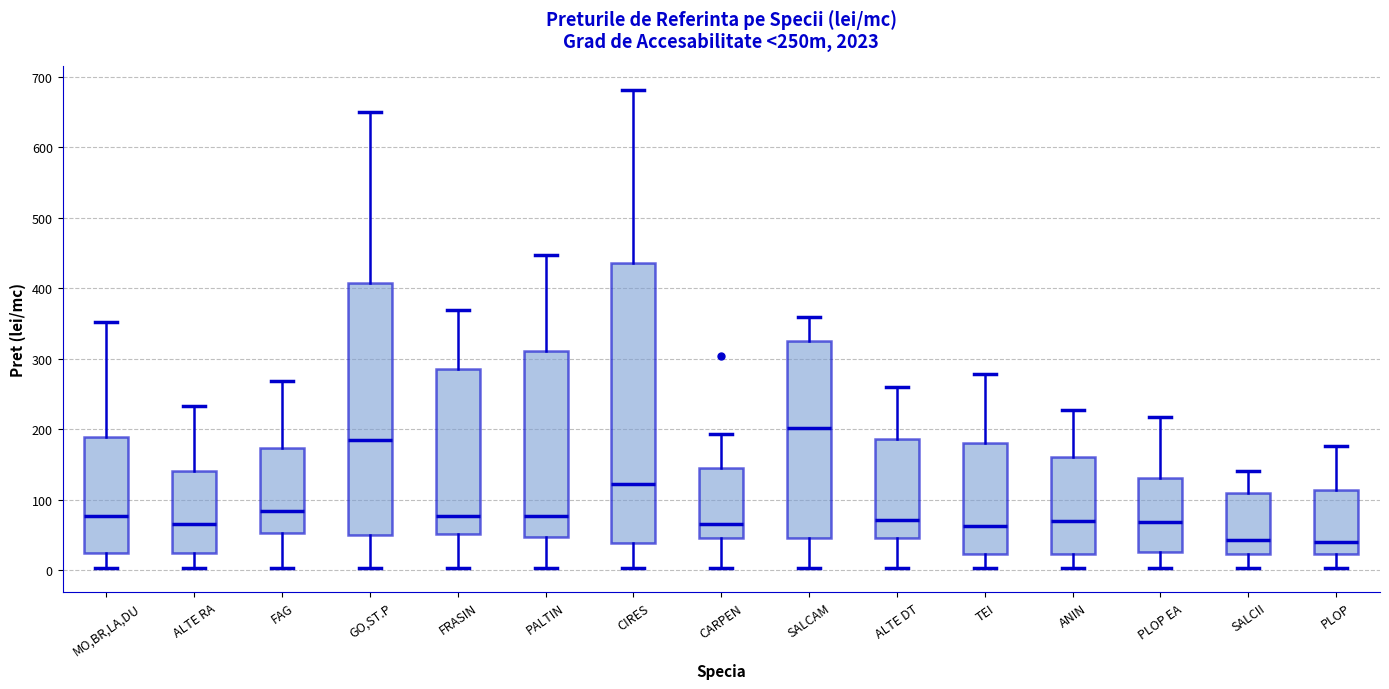

Which box's median line is the highest?

SALCAM